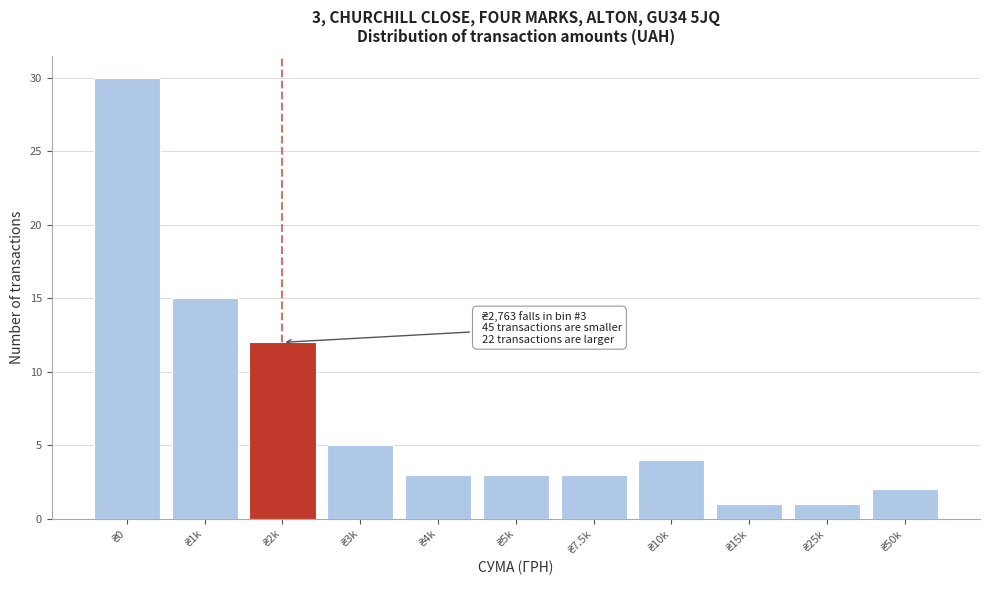

Reading left to right, what are all the values shown in this chart?

30	15	12	5	3	3	3	4	1	1	2